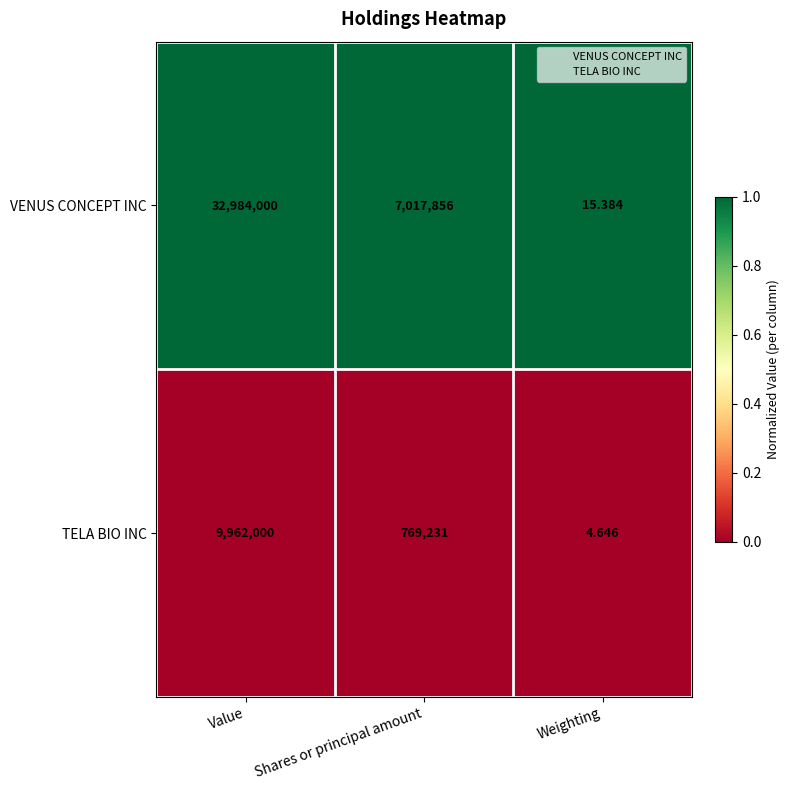

List the series in order of their peak value, lowest first.

TELA BIO INC, VENUS CONCEPT INC